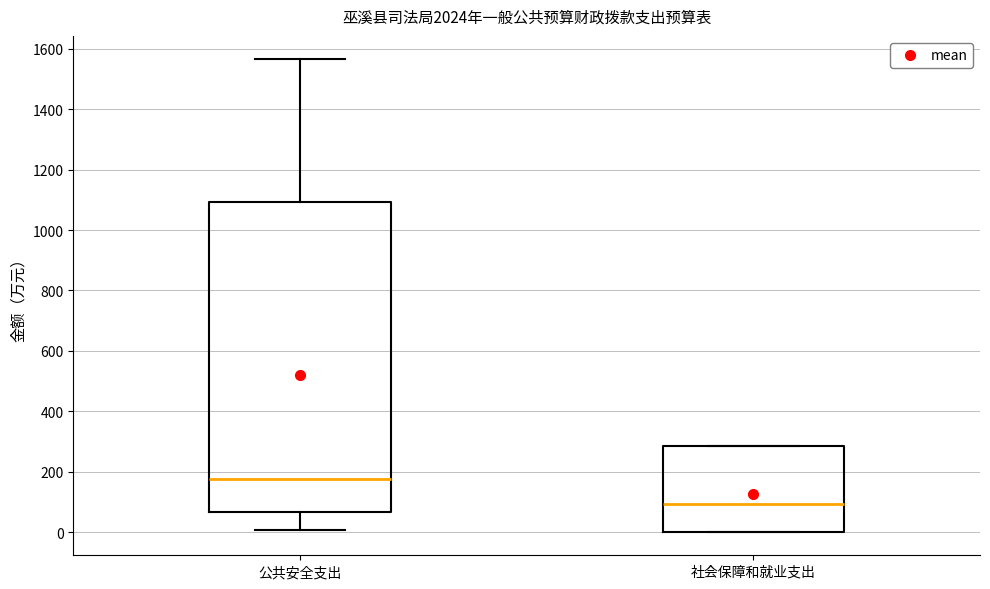

Which box has the lowest median line?

社会保障和就业支出